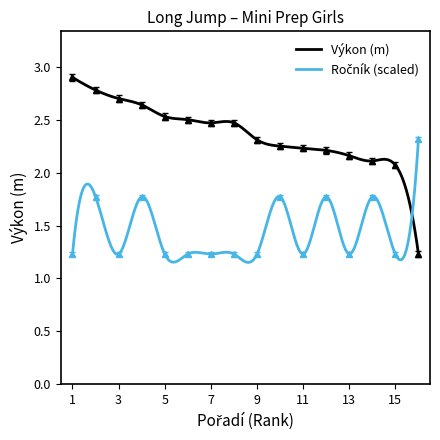

Count the number of categories in the chart.

16